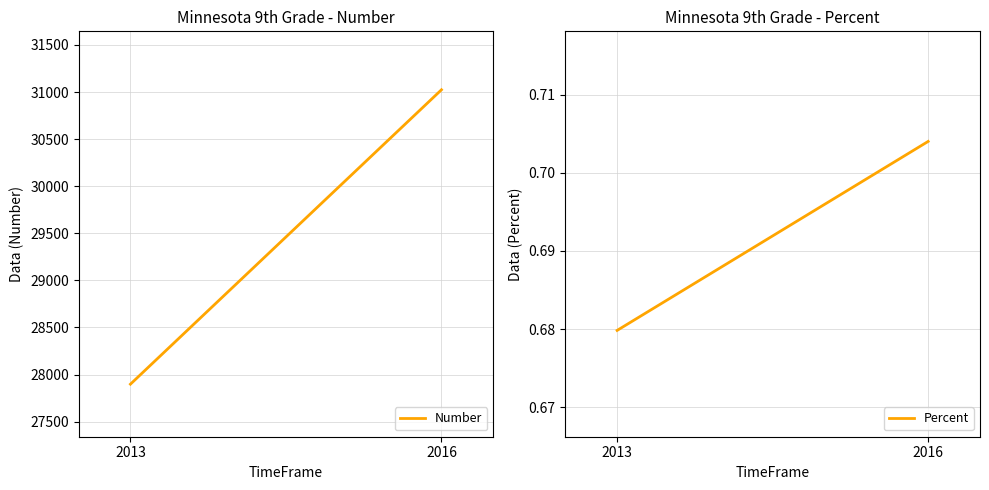

Is this an area chart (filled region under the line)?

No